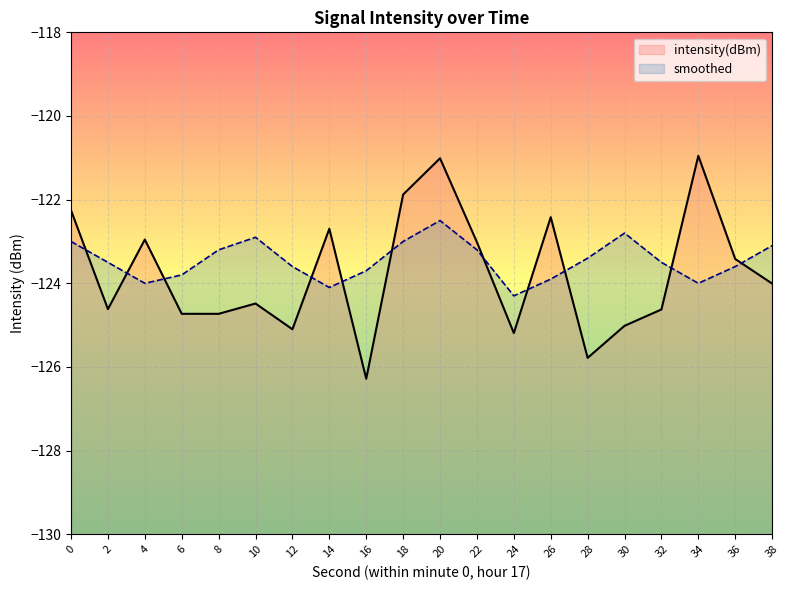

Which series has the largest total across all categories?

smoothed